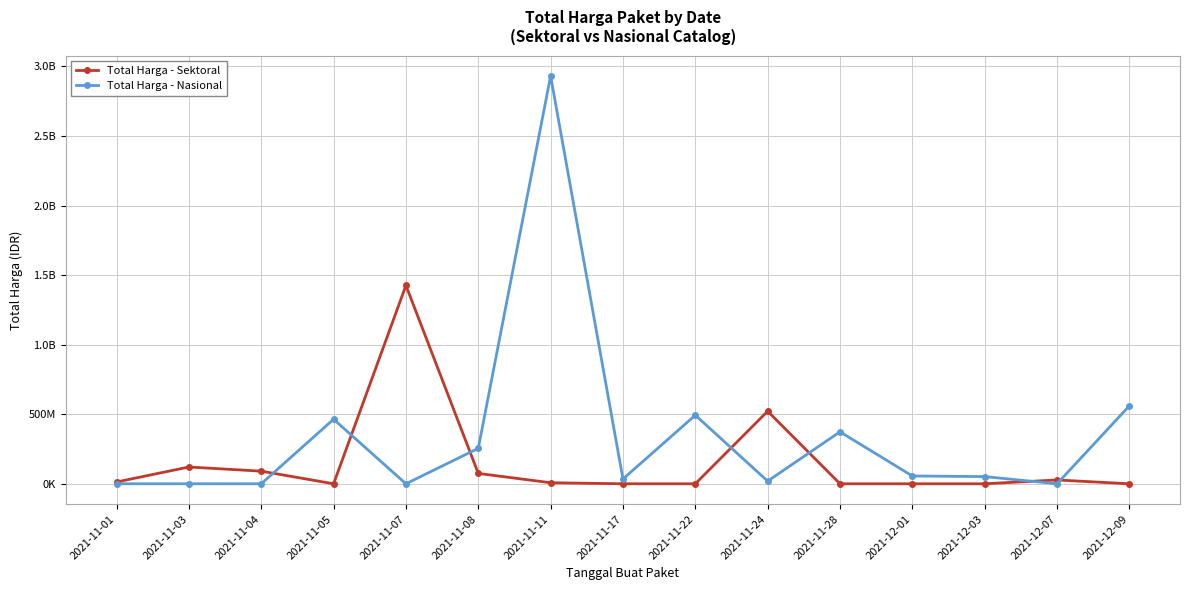

Between 2021-11-08 and 2021-11-03, which is larger?

2021-11-03